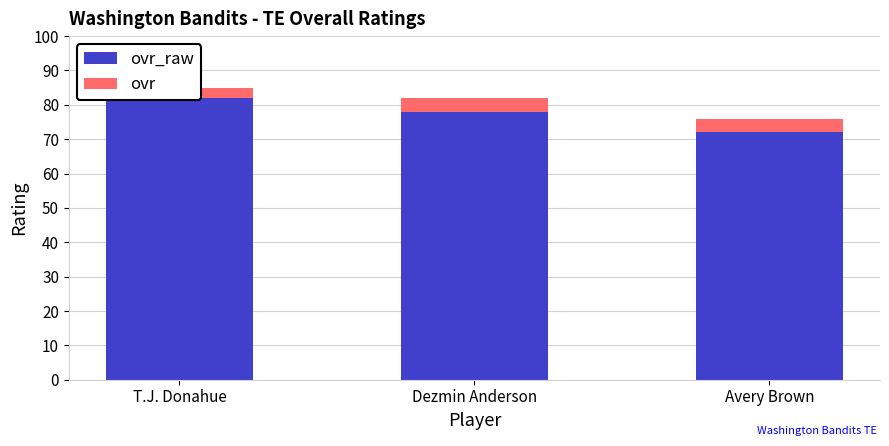

Which series has the widest spread of values?

ovr_raw